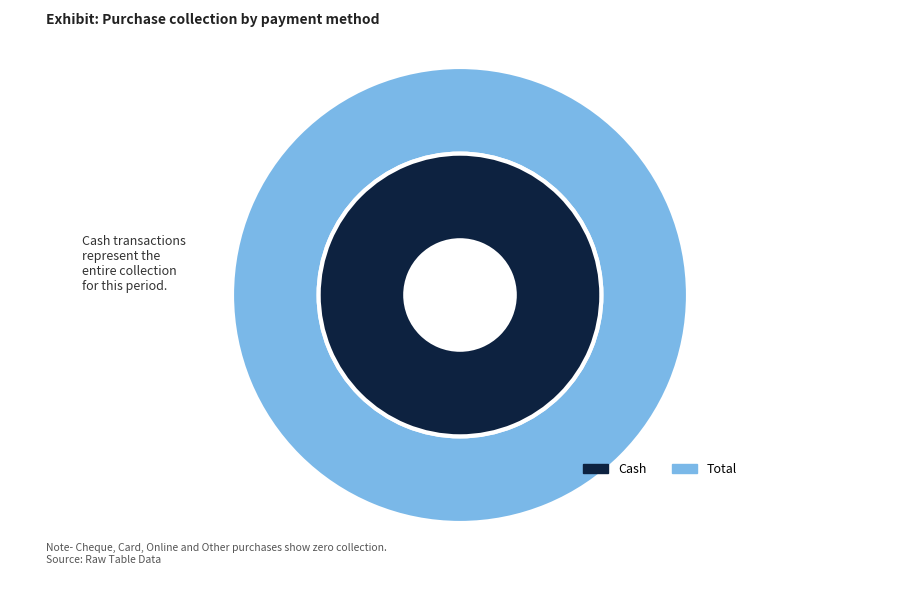

The Online slice represents 11% of the pie. True or false?

False